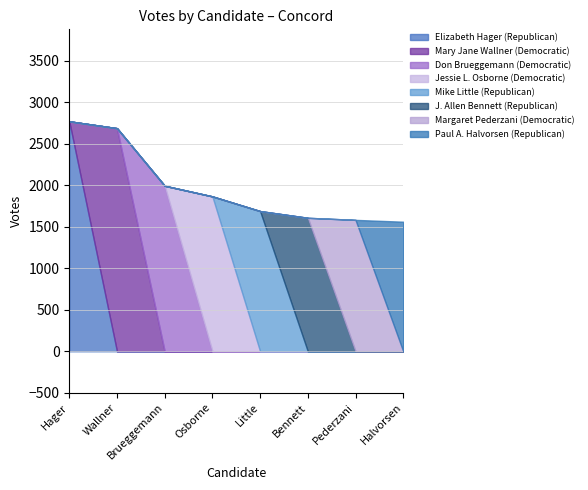

What is the total value across all series at Pederzani?

1584